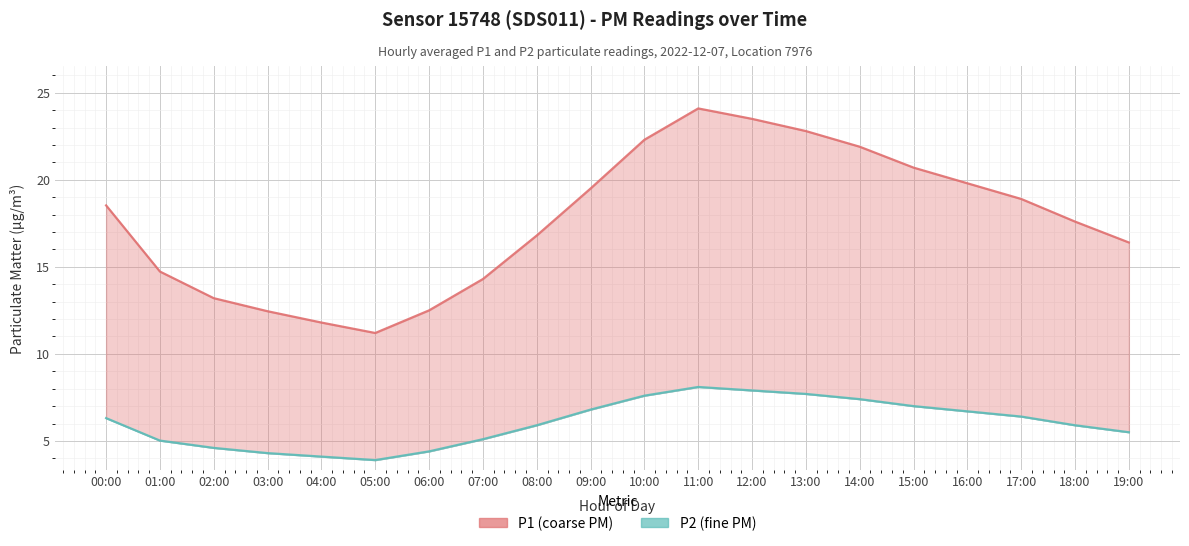

Which category has the lowest value in the P2 (fine PM) series?

05:00